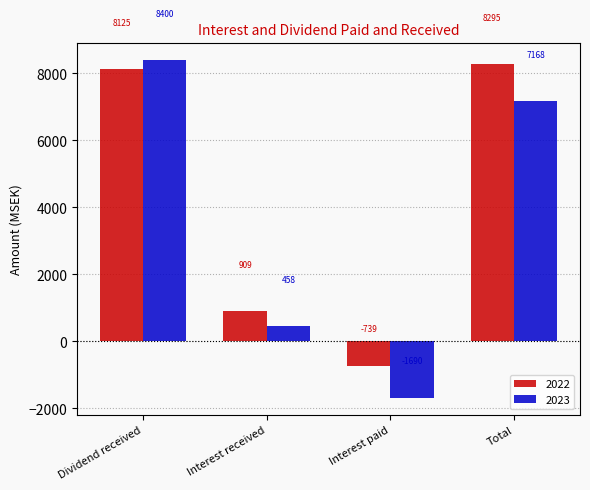

Which series has the widest spread of values?

2023